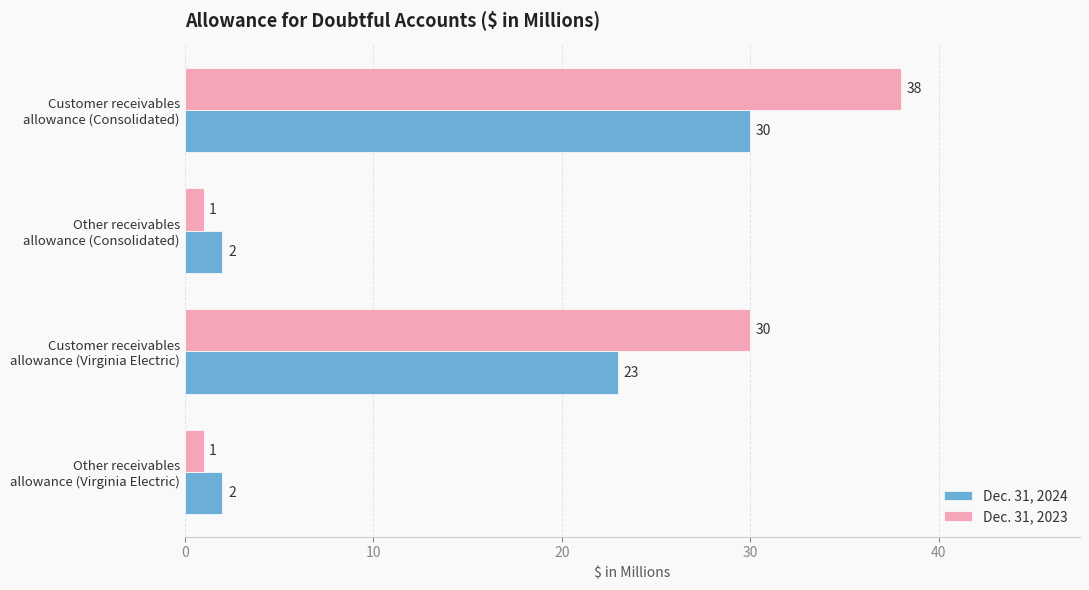

What is the maximum value for Dec. 31, 2023?

38